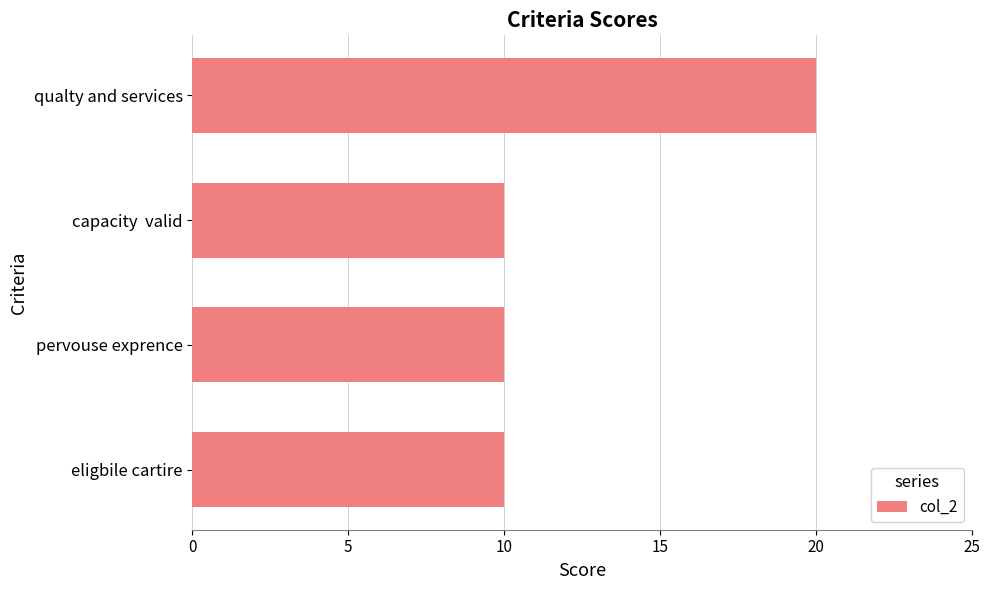

Approximately how many times larger is the value at eligbile cartire compared to qualty and services?

0.5